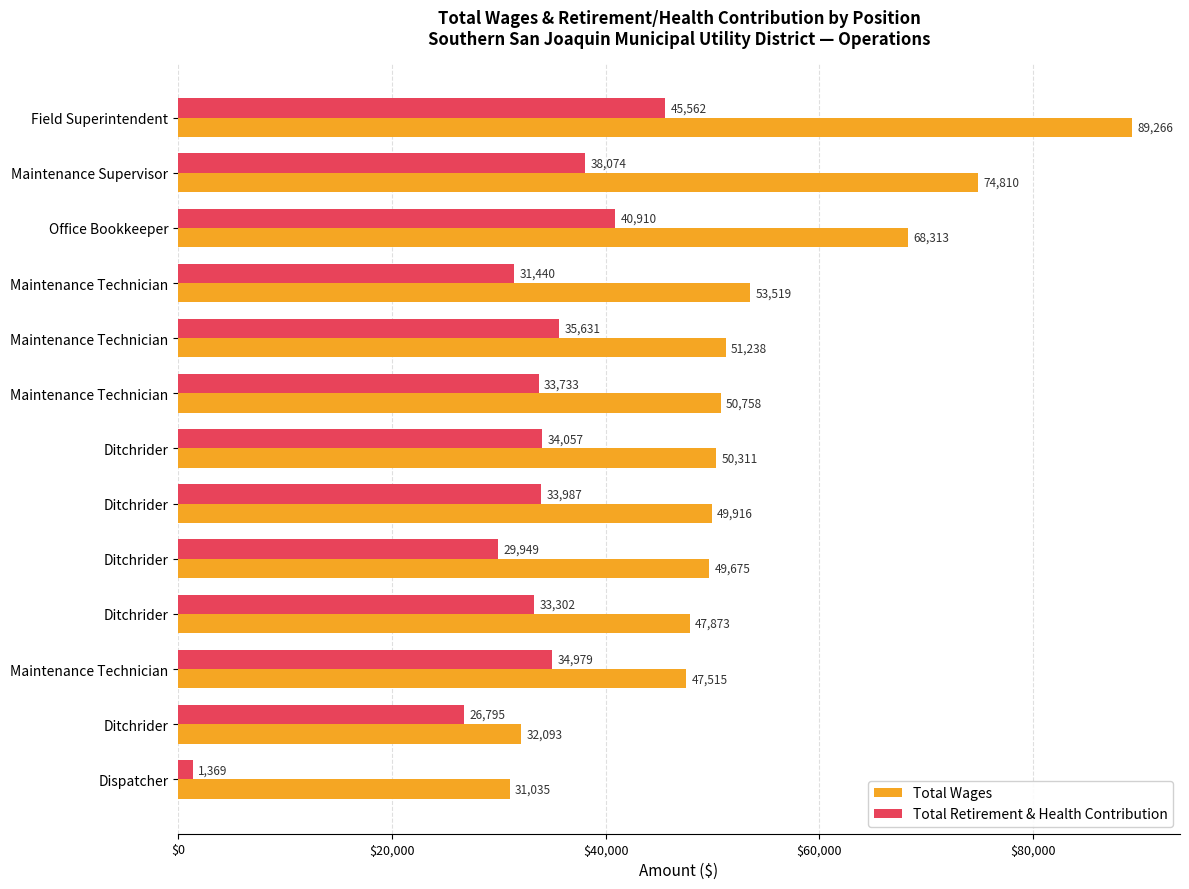

Reading right to left, what are all the values shown in this chart?

Total Wages: 31035	32093	47515	47873	49675	49916	50311	50758	51238	53519	68313	74810	89266
Total Retirement & Health Contribution: 1369	26795	34979	33302	29949	33987	34057	33733	35631	31440	40910	38074	45562